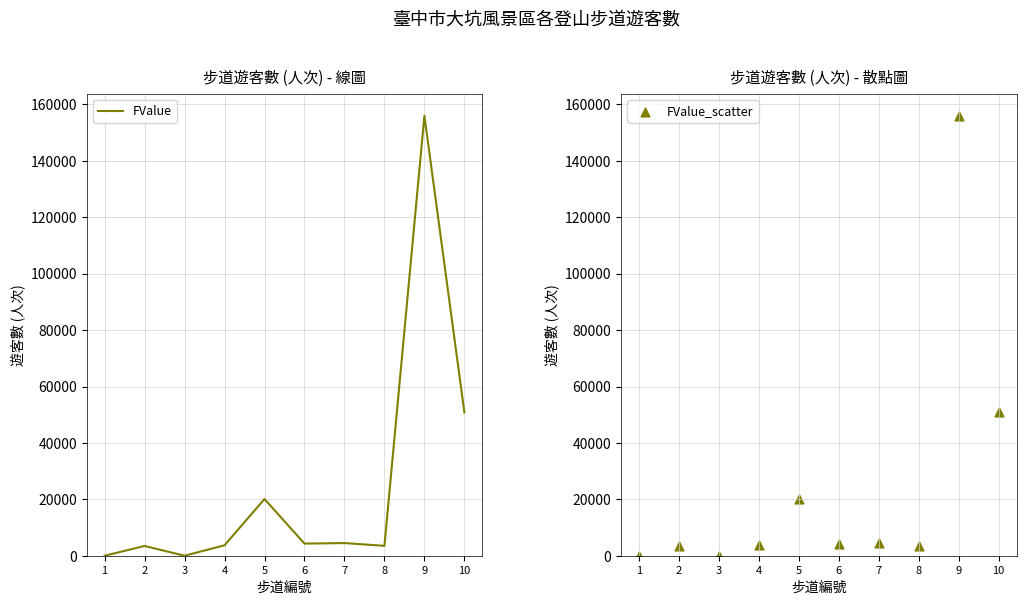

At which category is the sum across all series the highest?

9